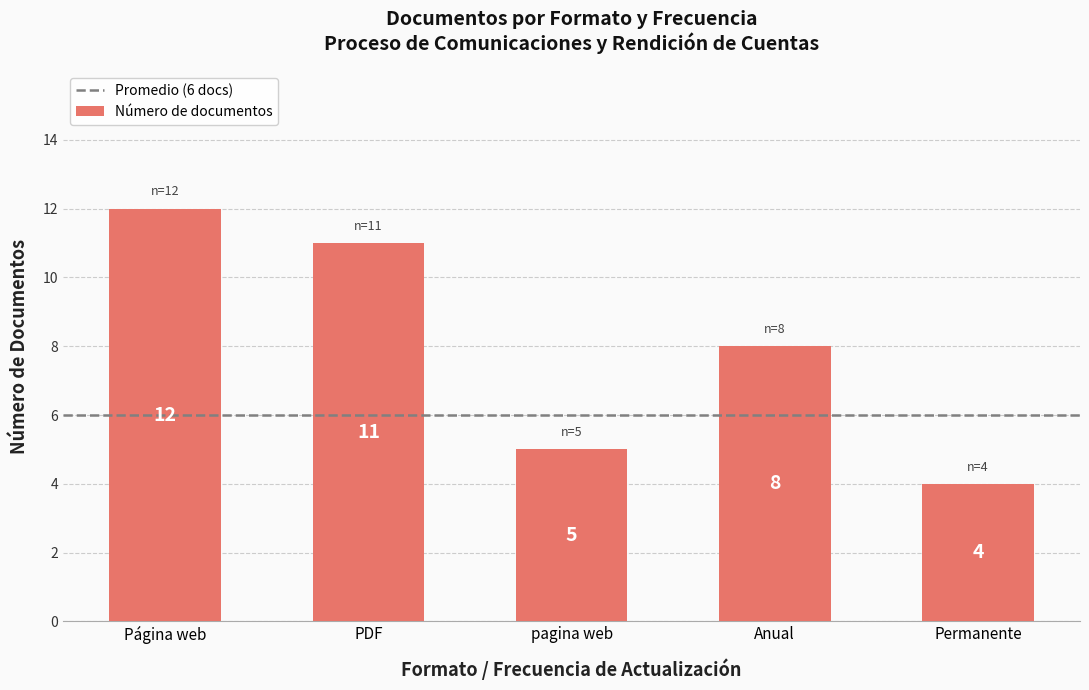

What is the ratio of the value at pagina web to the value at PDF?

0.5